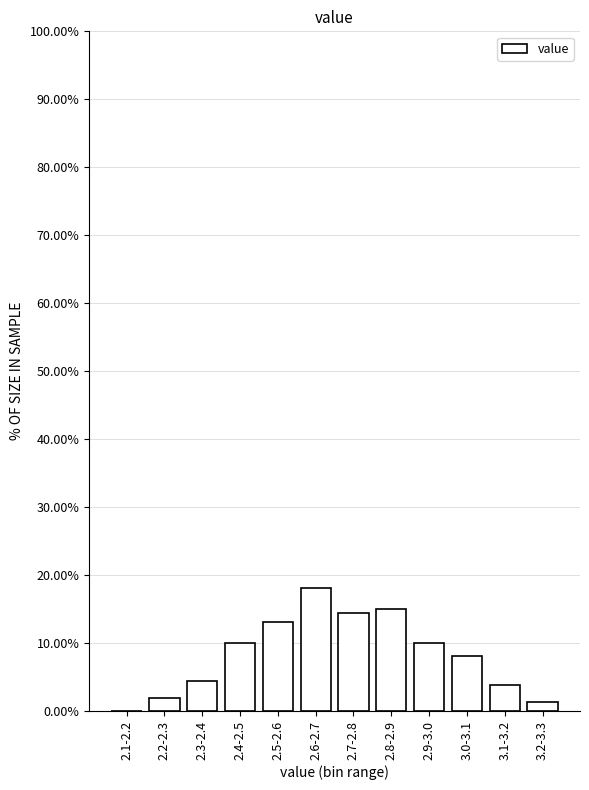

What is the change in value from 2.3-2.4 to 2.9-3.0?

+5.6